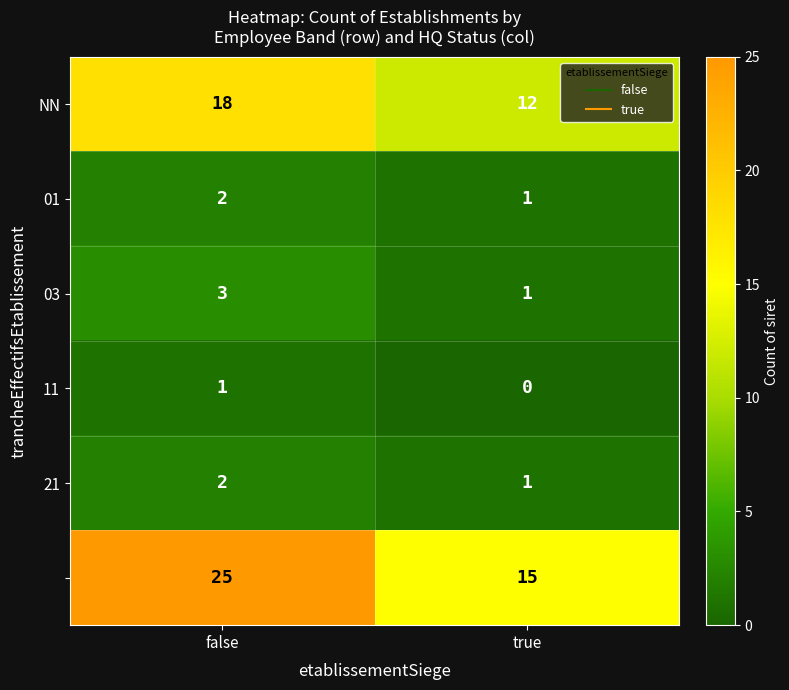

What is the total value across all series at true?

30